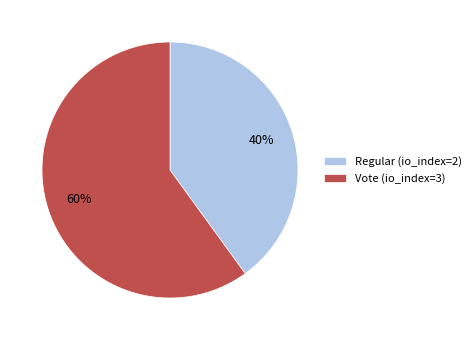

Combined, do Regular (io_index=2) and Vote (io_index=3) account for over 50%?

Yes